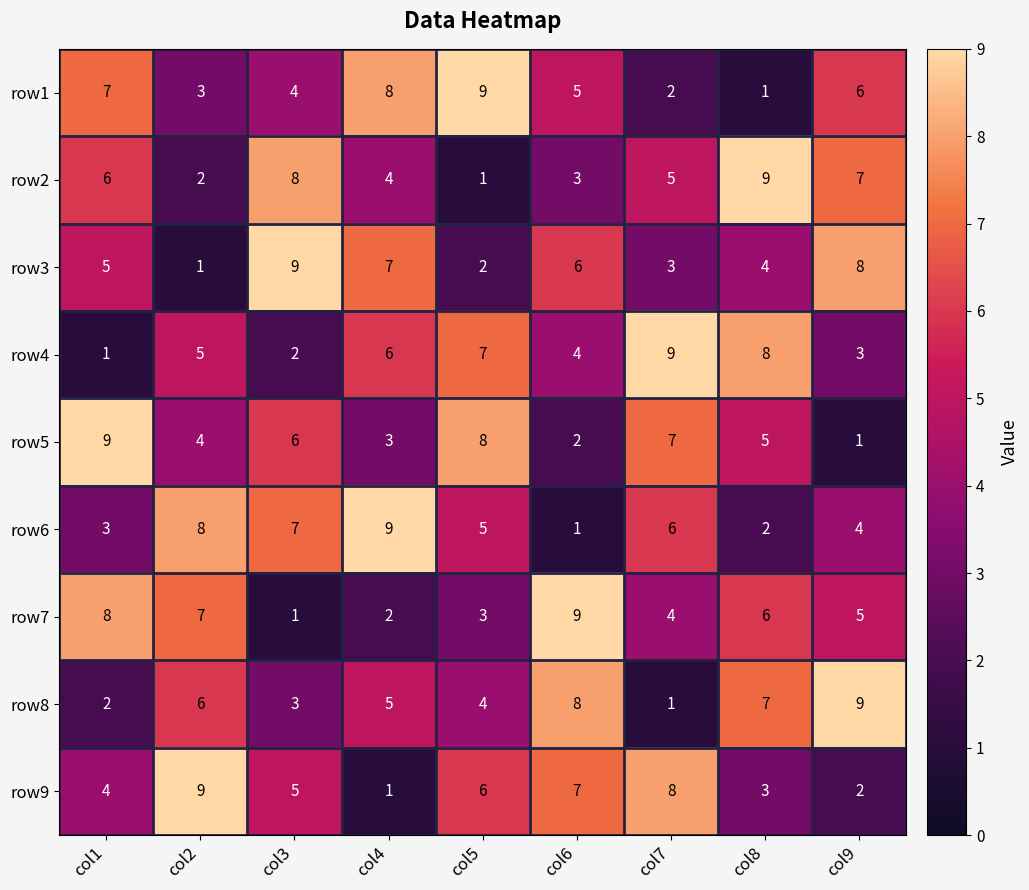

Rank the categories by row9 value from highest to lowest.

col2, col7, col6, col5, col3, col1, col8, col9, col4